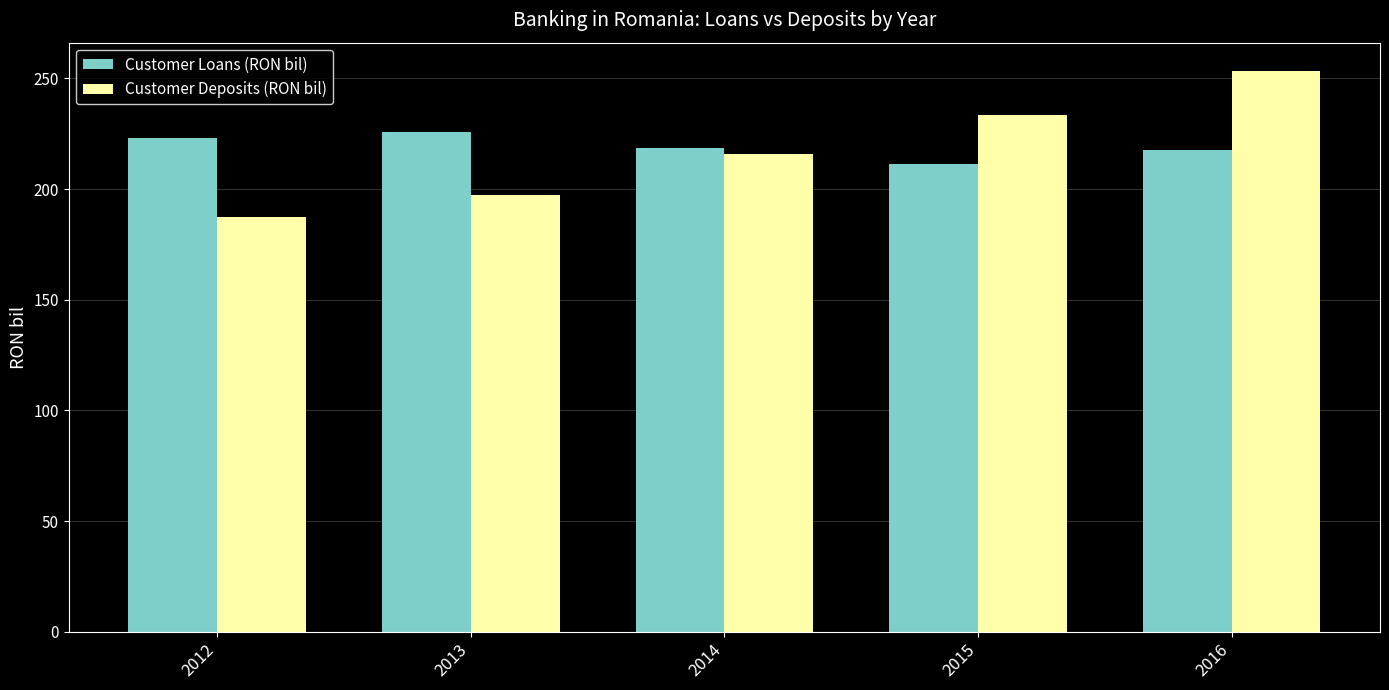

Rank the series by their maximum value, from highest to lowest.

Customer Deposits (RON bil), Customer Loans (RON bil)